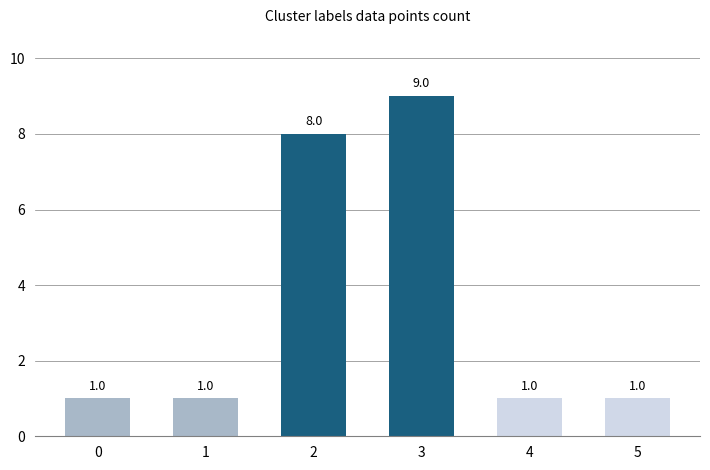

The value at 4 is 1. True or false?

True